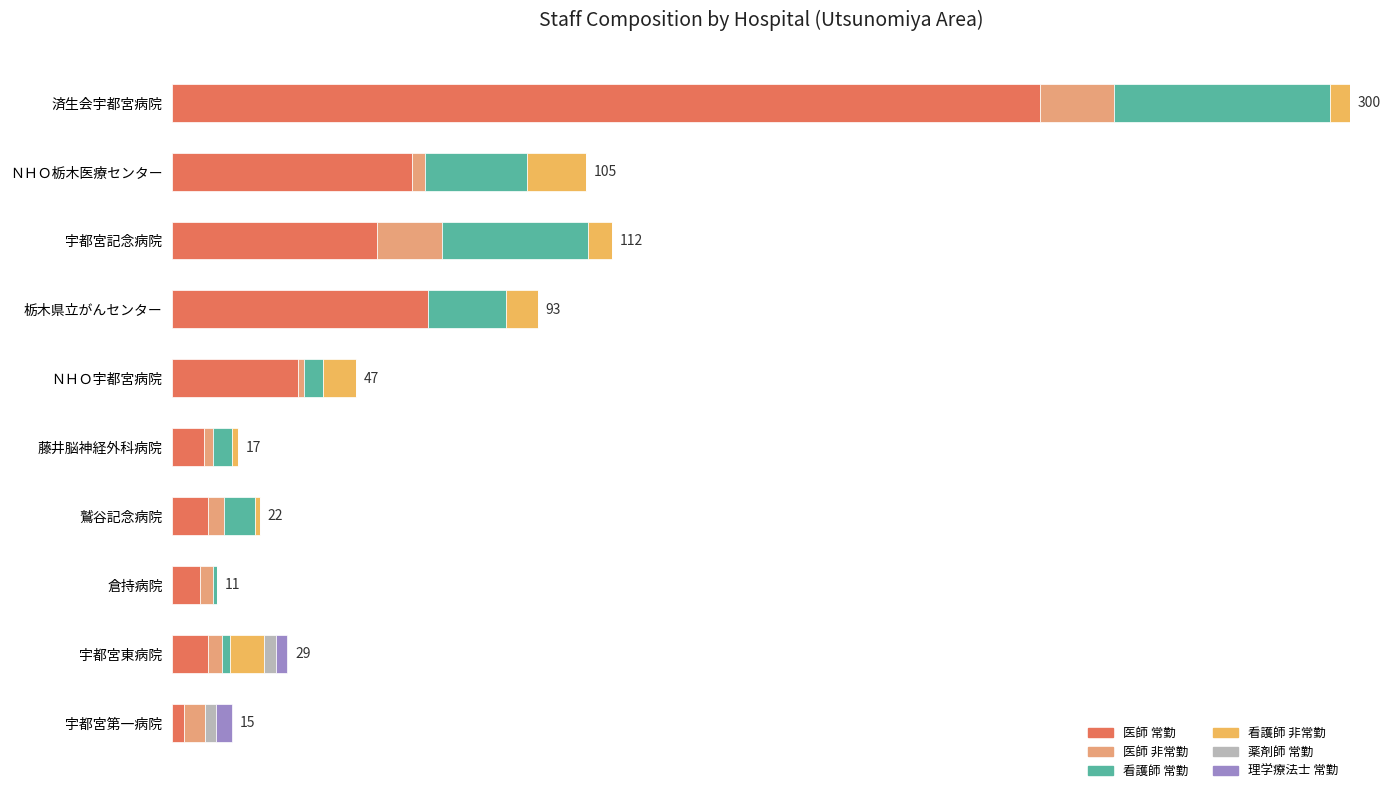

What is the average value of the 医師 非常勤 series?

5.9